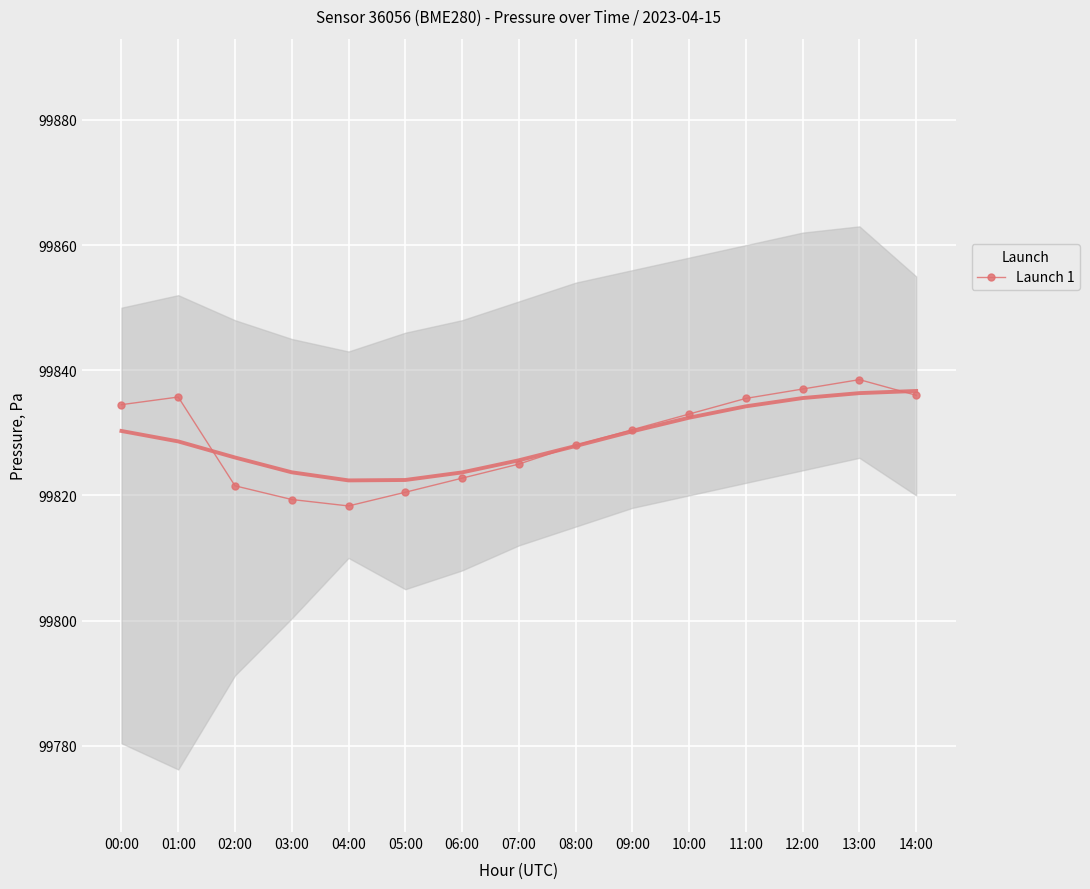

The chart shows a value of 40877.5 at 00:00. True or false?

False